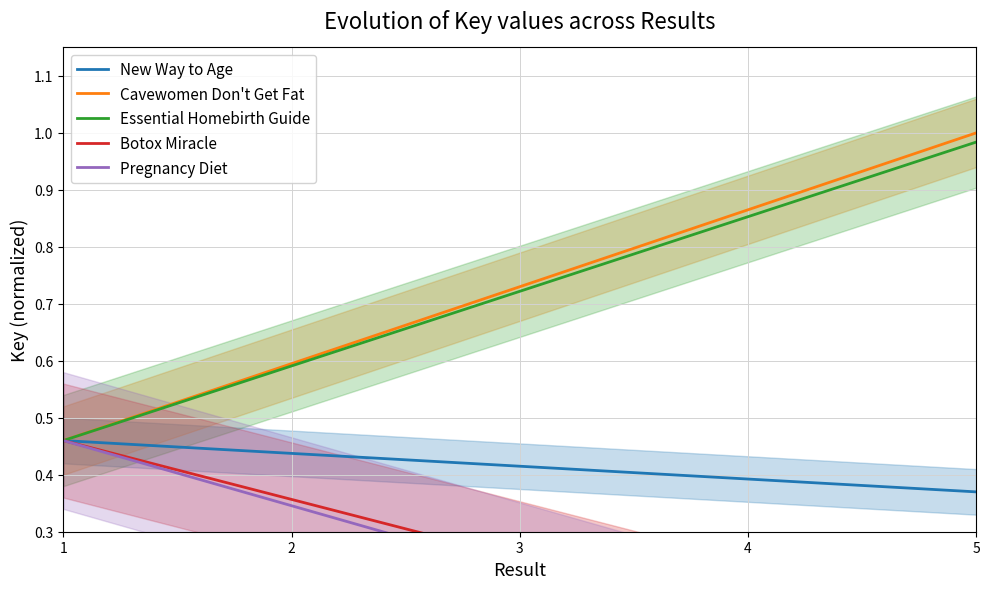

Reading left to right, extract all data points from this chart.

New Way to Age: 1=0.5	2=0.4	3=0.4	4=0.4	5=0.4
Cavewomen Don't Get Fat: 1=0.5	2=0.6	3=0.7	4=0.9	5=1.0
Essential Homebirth Guide: 1=0.5	2=0.6	3=0.7	4=0.9	5=1.0
Botox Miracle: 1=0.5	2=0.4	3=0.3	4=0.2	5=0.0
Pregnancy Diet: 1=0.5	2=0.3	3=0.2	4=0.1	5=0.0